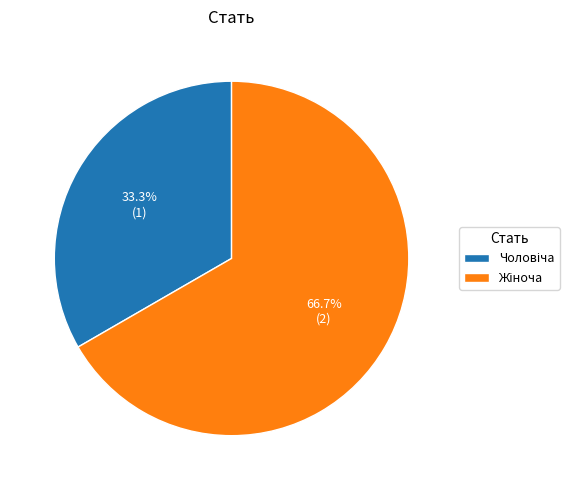

How many slices are in this pie chart?

2